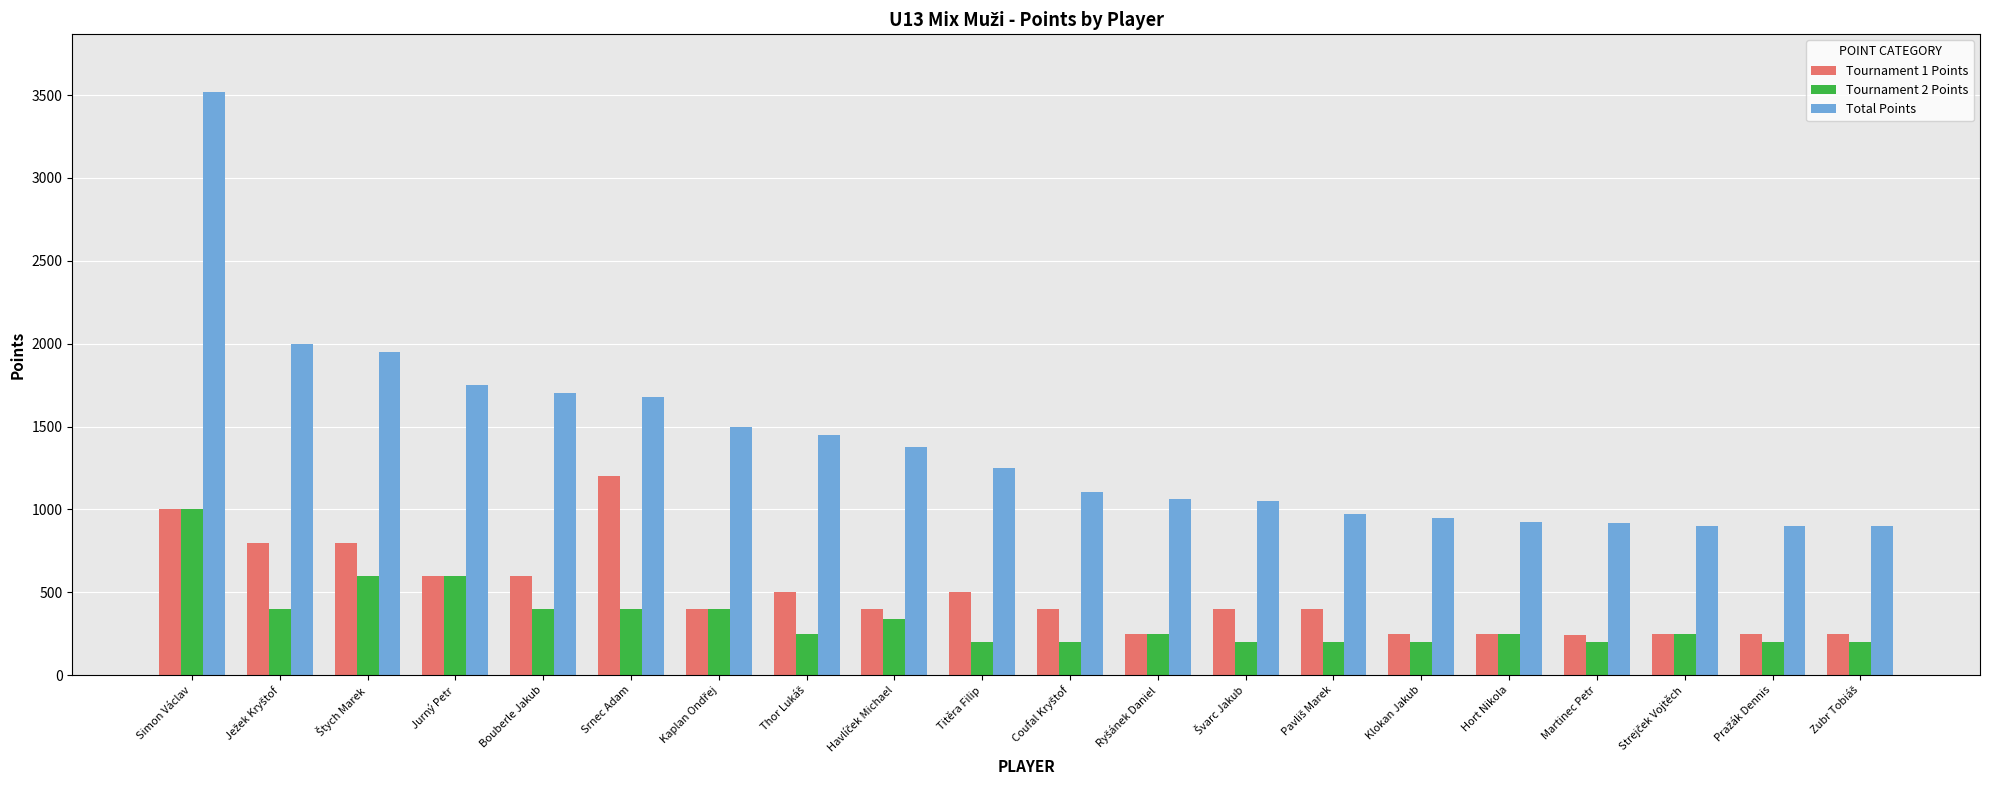

Which series has the largest range (max minus min)?

Total Points